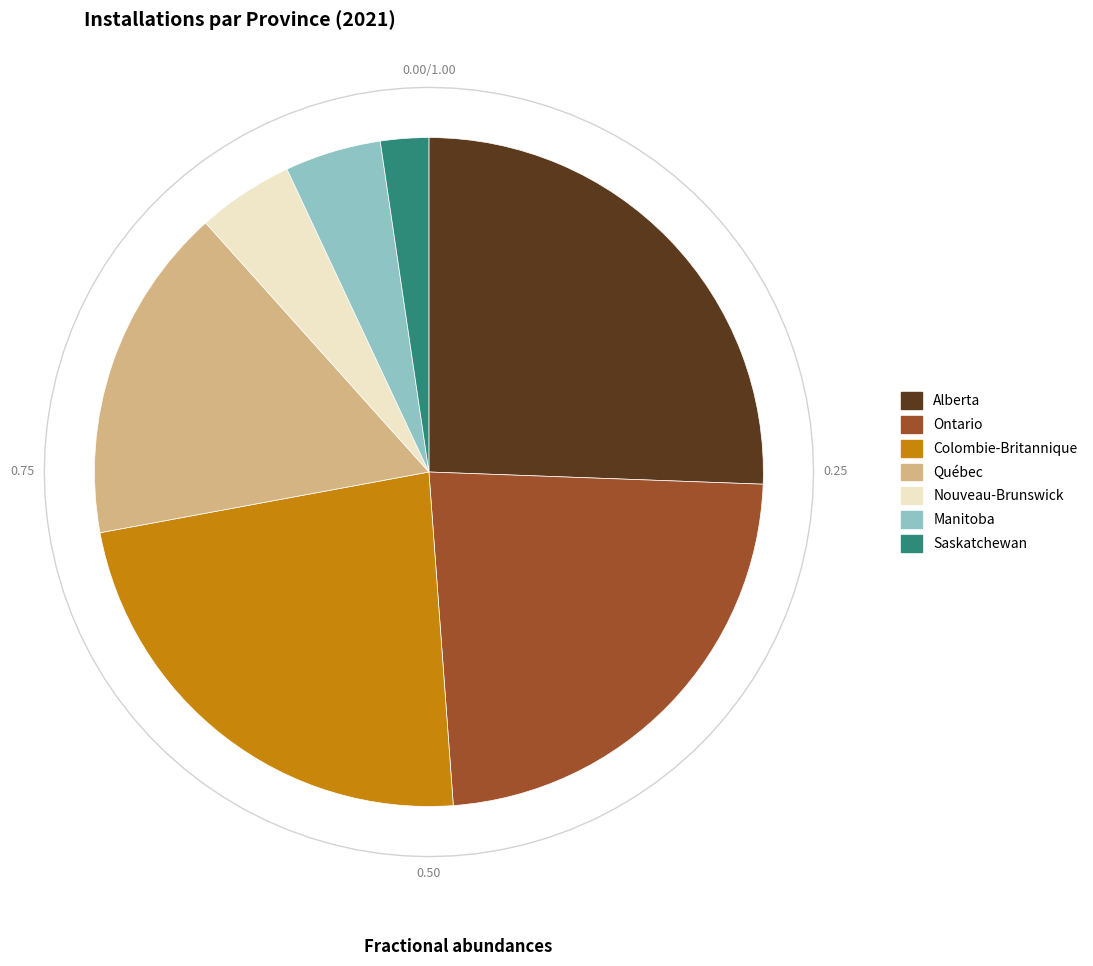

What percentage is the Saskatchewan slice, to the nearest percent?

2%